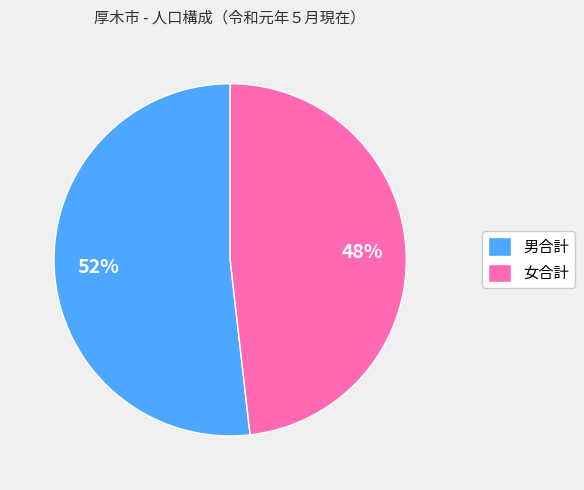

To the nearest percent, what portion does 女合計 represent?

48%